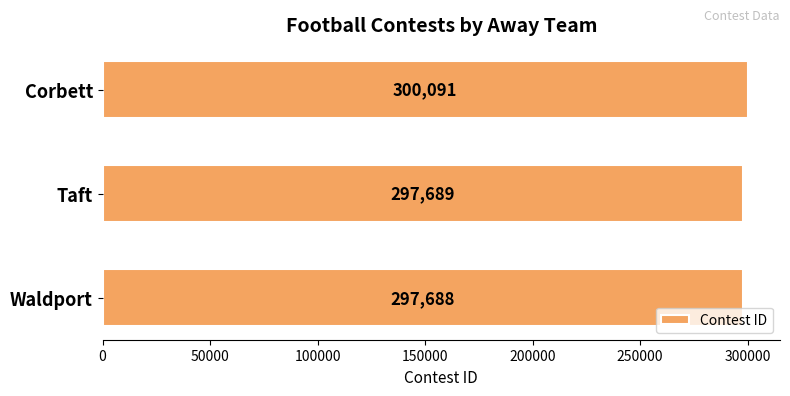

What is the sum of the values at Taft and Corbett?

597780